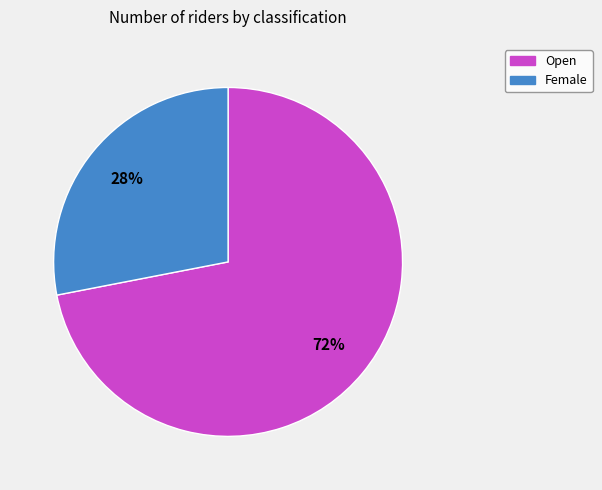

Does Female account for over 50% of the chart?

No